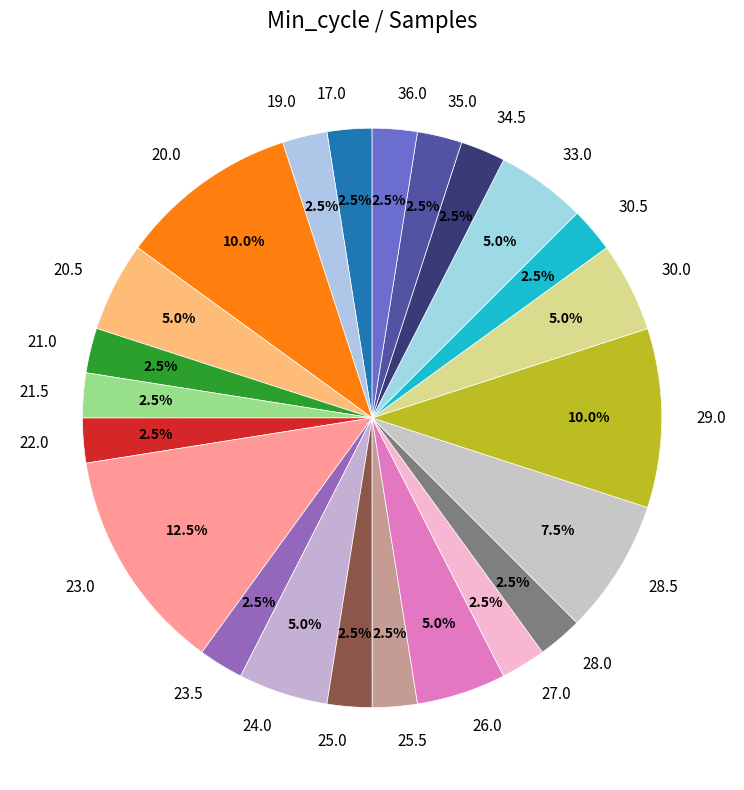

How many segments does this pie chart have?

23